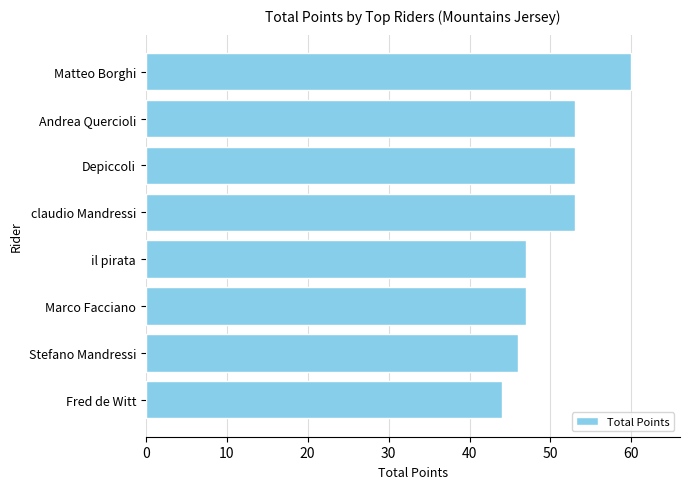

Are the bars grouped side by side (vs. stacked)?

No